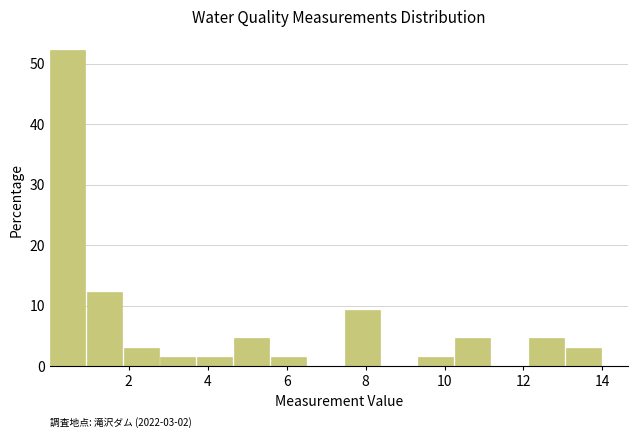

Over which range of the x-axis is the bar tallest?

0.0 to 1.0